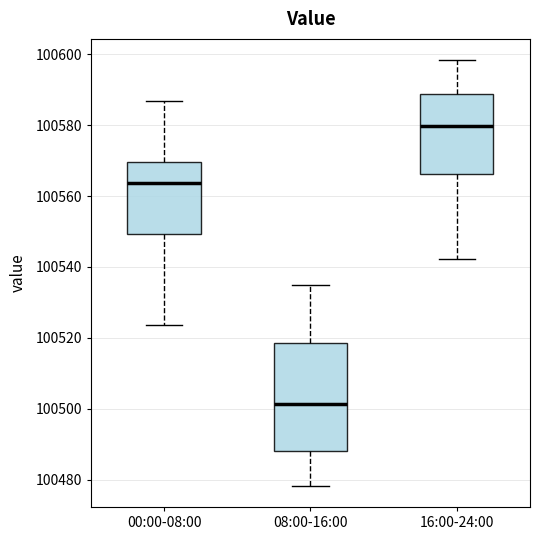

Reading left to right, transcribe this box plot: for each box, give where its median line is, the range the box spans, and where its two whiskers end, as read against the y-axis. The values are not printed on the chart, so give them approximately, as read against the axis.

00:00-08:00: median 100564, box 100550 to 100570, whiskers 100524 to 100586
08:00-16:00: median 100502, box 100488 to 100518, whiskers 100478 to 100536
16:00-24:00: median 100580, box 100566 to 100588, whiskers 100542 to 100598